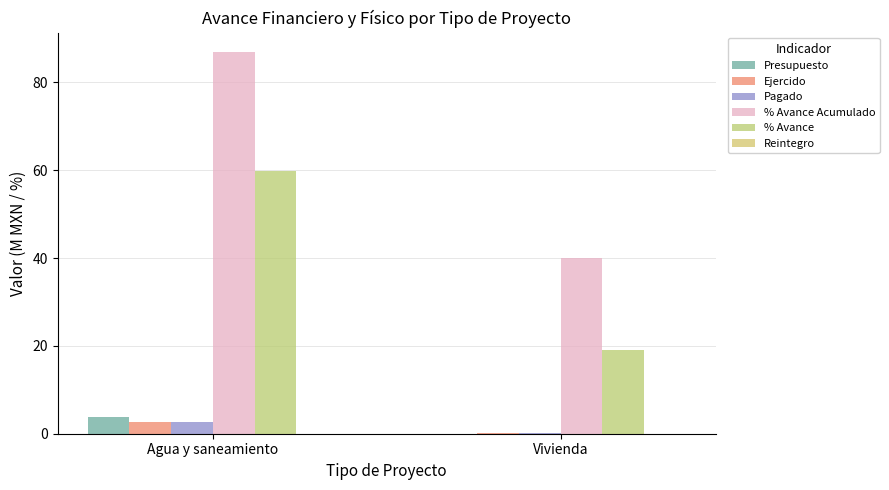

What position from the left is Agua y saneamiento?

1